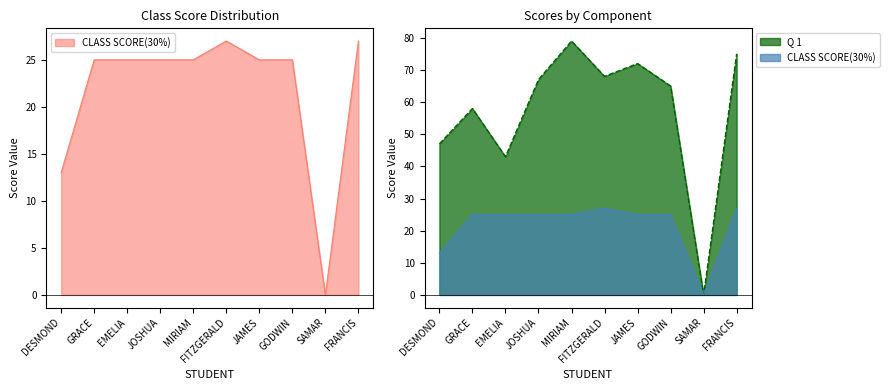

How many lines are shown in the chart?

2